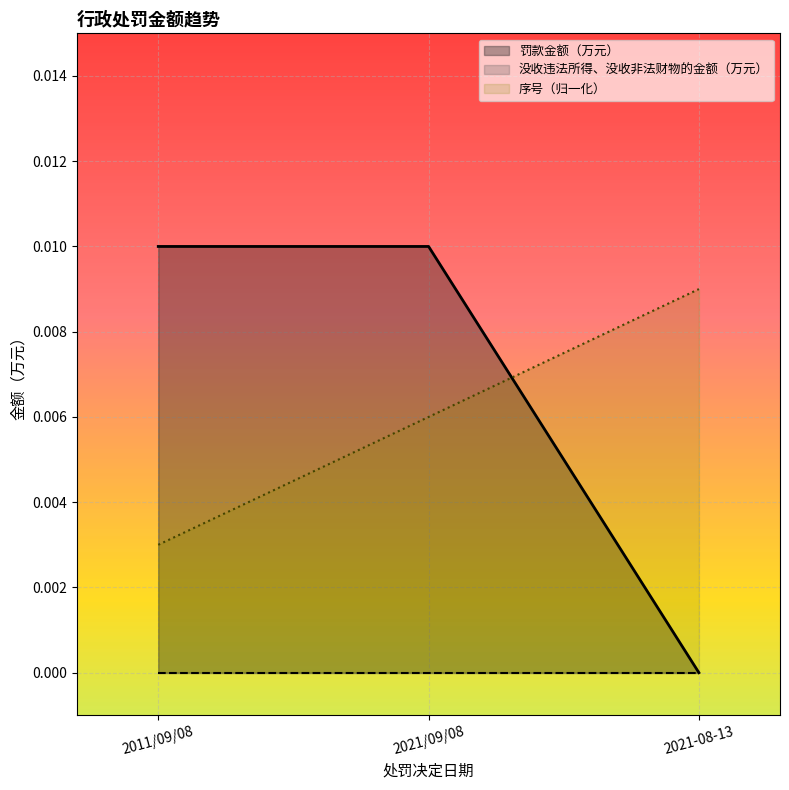

How many 罚款金额（万元） values are between 0 and 1?

3